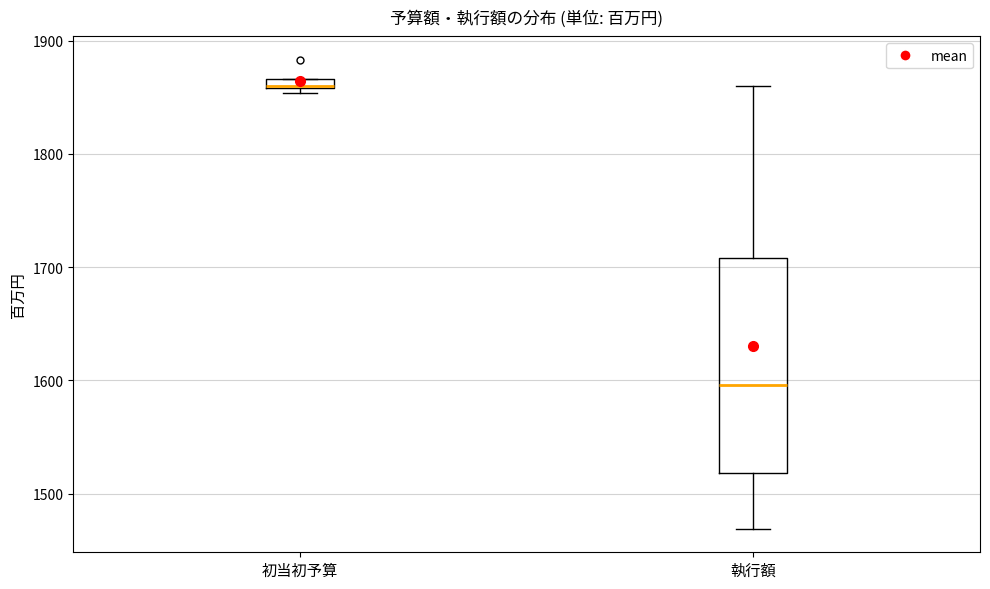

Where is the upper edge of the box for 初当初予算 on the y-axis? The values are not printed on the chart, so give them approximately, as read against the axis.

1870